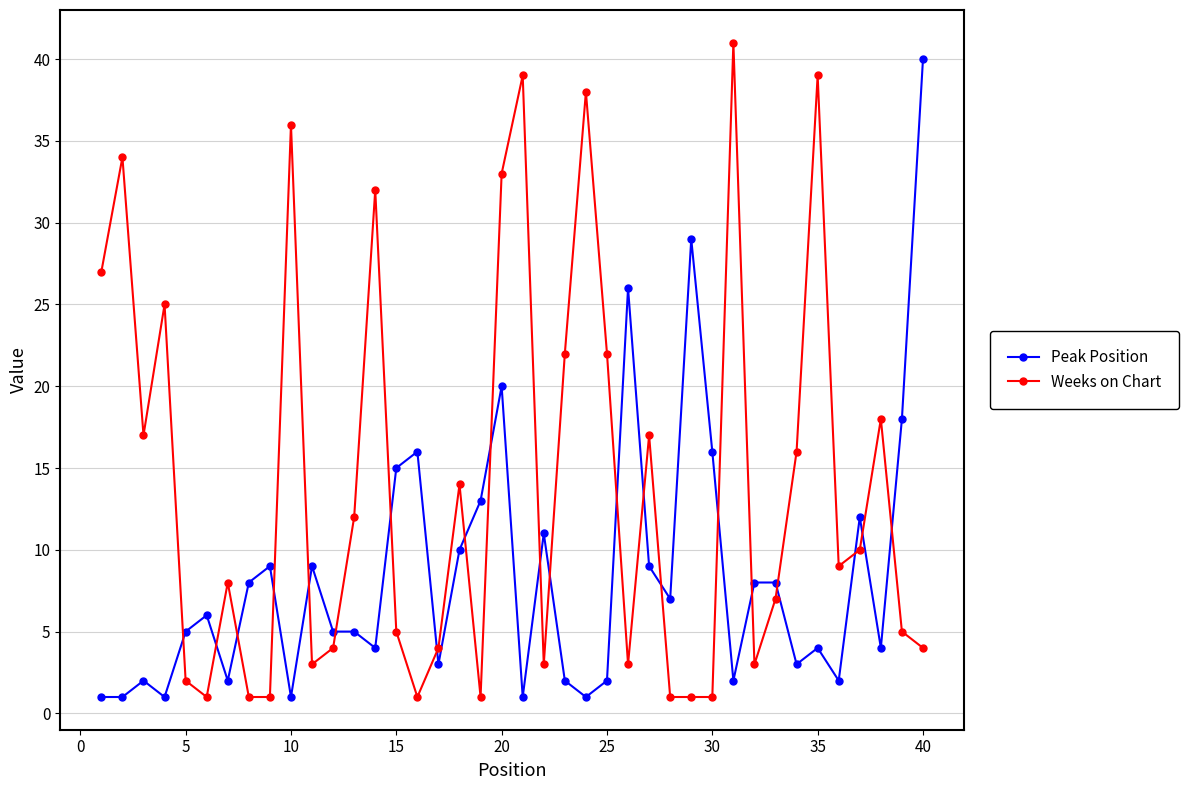

Reading left to right, extract all data points from this chart.

Peak Position: 1	1	2	1	5	6	2	8	9	1	9	5	5	4	15	16	3	10	13	20	1	11	2	1	2	26	9	7	29	16	2	8	8	3	4	2	12	4	18	40
Weeks on Chart: 27	34	17	25	2	1	8	1	1	36	3	4	12	32	5	1	4	14	1	33	39	3	22	38	22	3	17	1	1	1	41	3	7	16	39	9	10	18	5	4